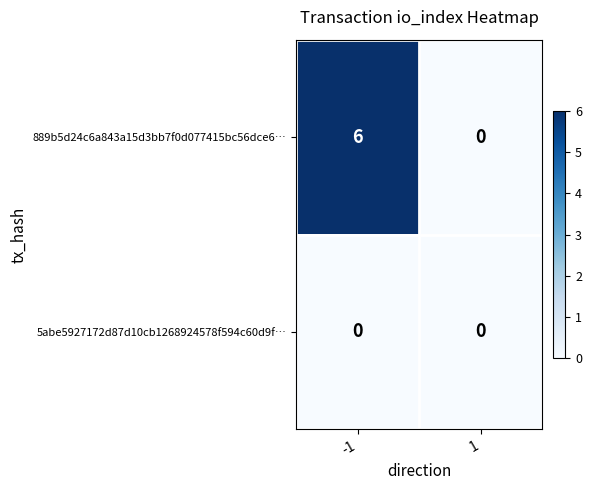

The value of 5abe5927172d87d10cb1268924578f594c60d9f… at -1 is 0. True or false?

True